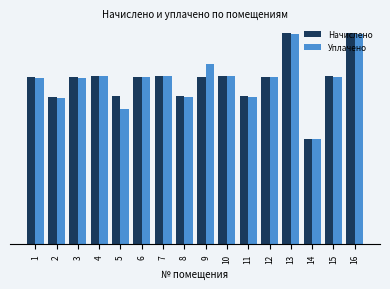

Does the chart contain stacked bars?

No